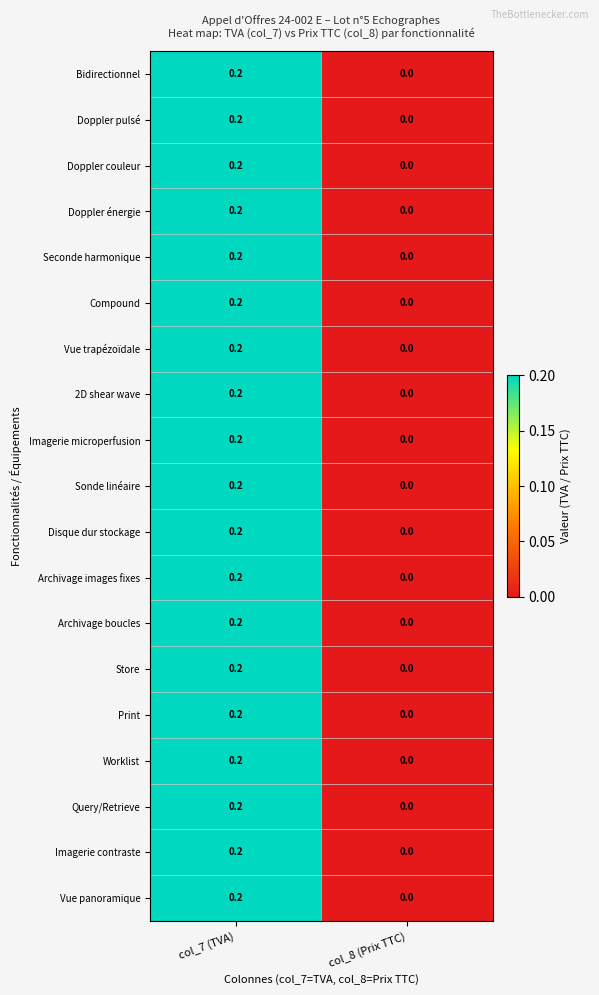

The value of Worklist at col_7 (TVA) is 0.2. True or false?

True